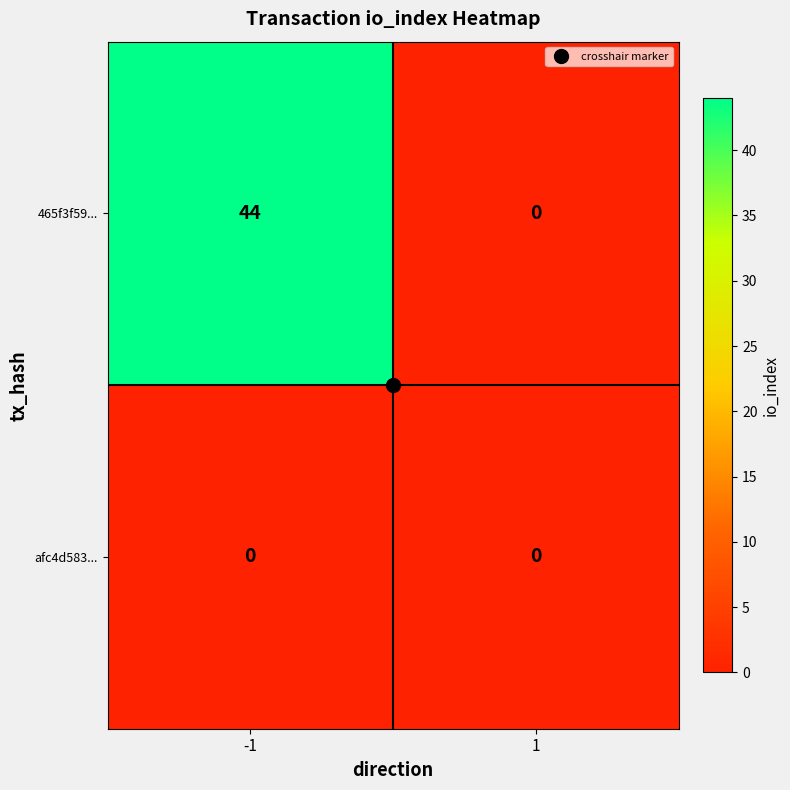

Between -1 and 1, which series saw the biggest shift?

465f3f59...